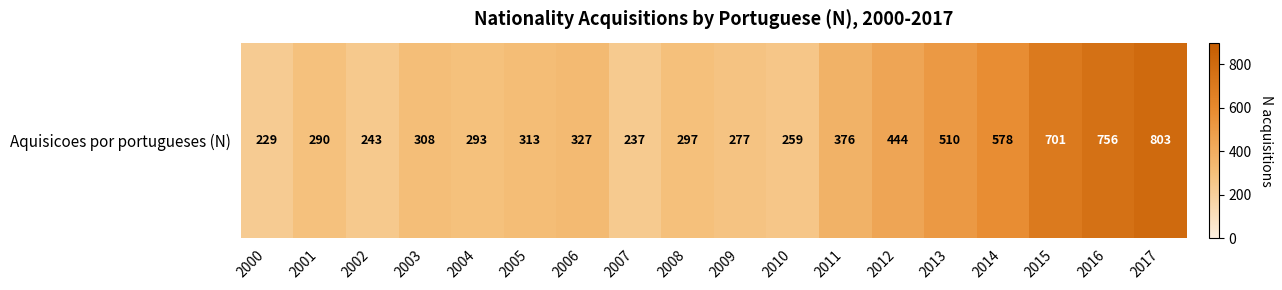

What is the difference between the maximum and minimum values?

574